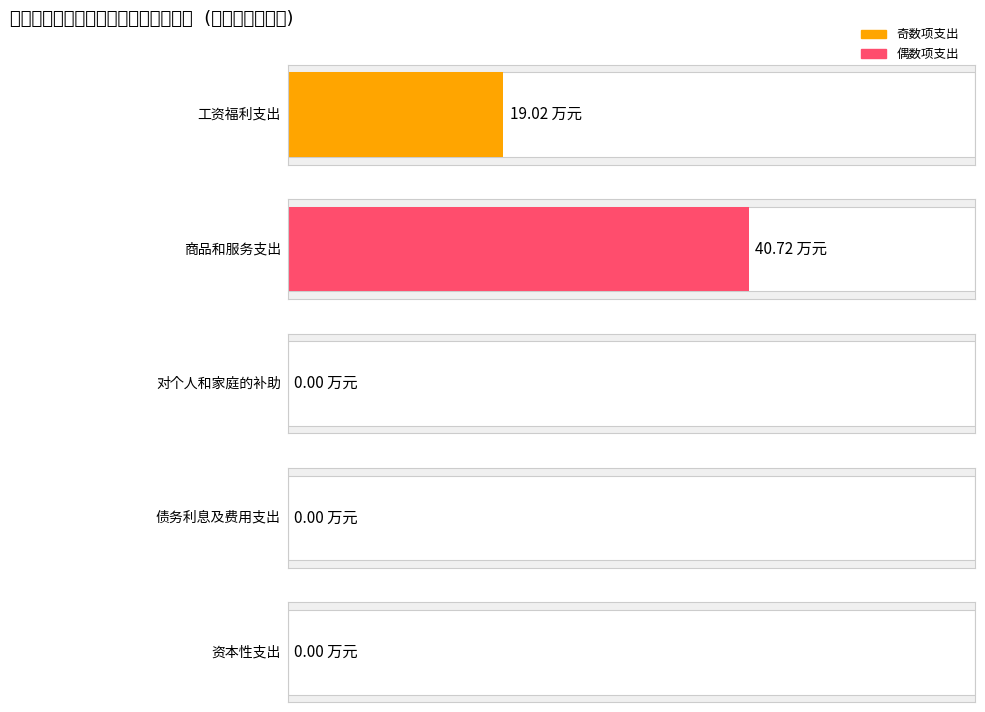

Read the value at 商品和服务支出.

40.7